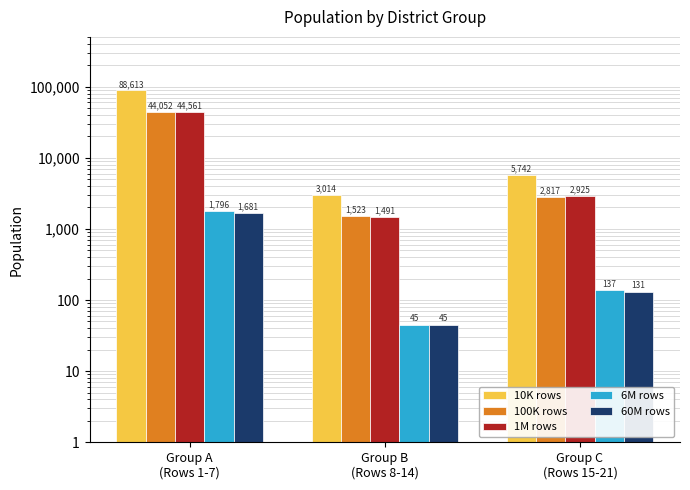

How many distinct data groups are displayed?

5